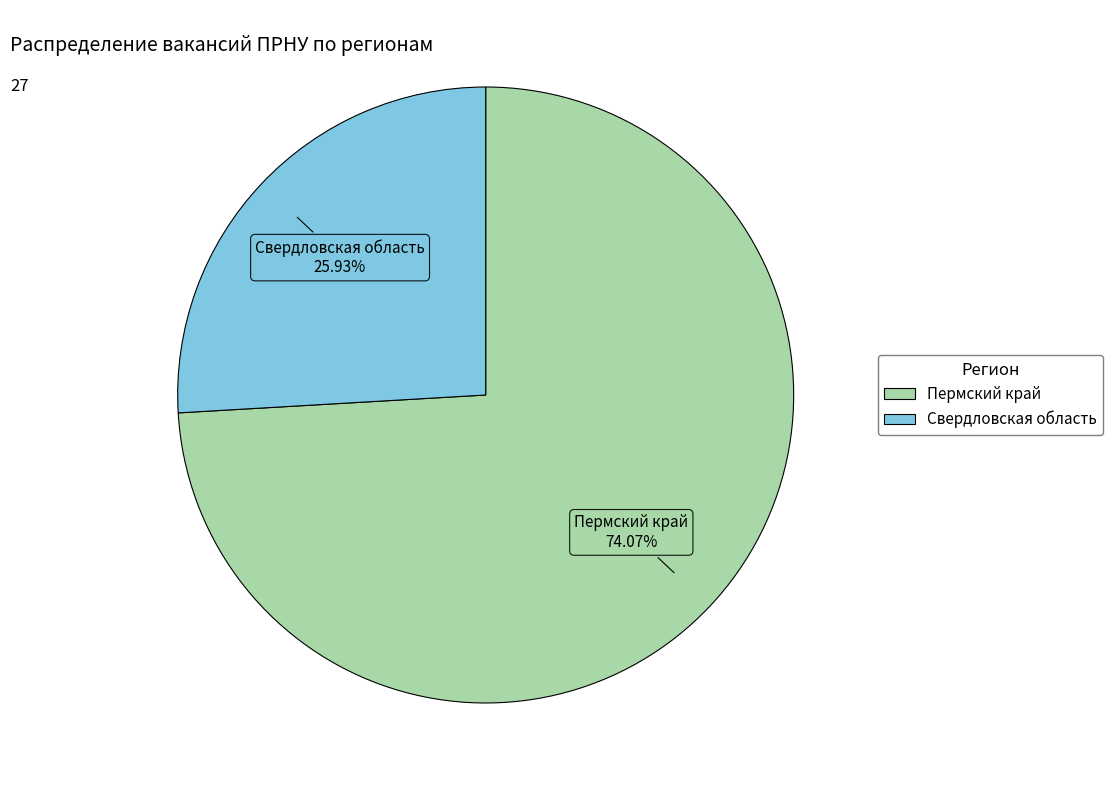

Combined, do Свердловская область and Пермский край account for over 50%?

Yes